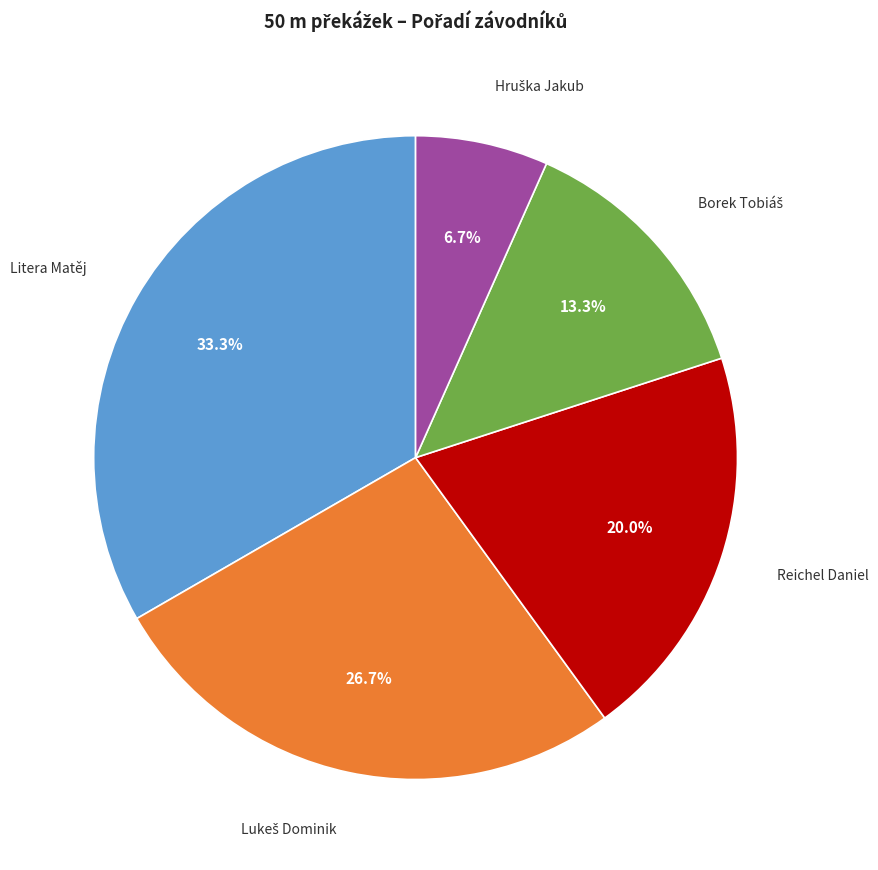

Does any single category account for the majority?

No